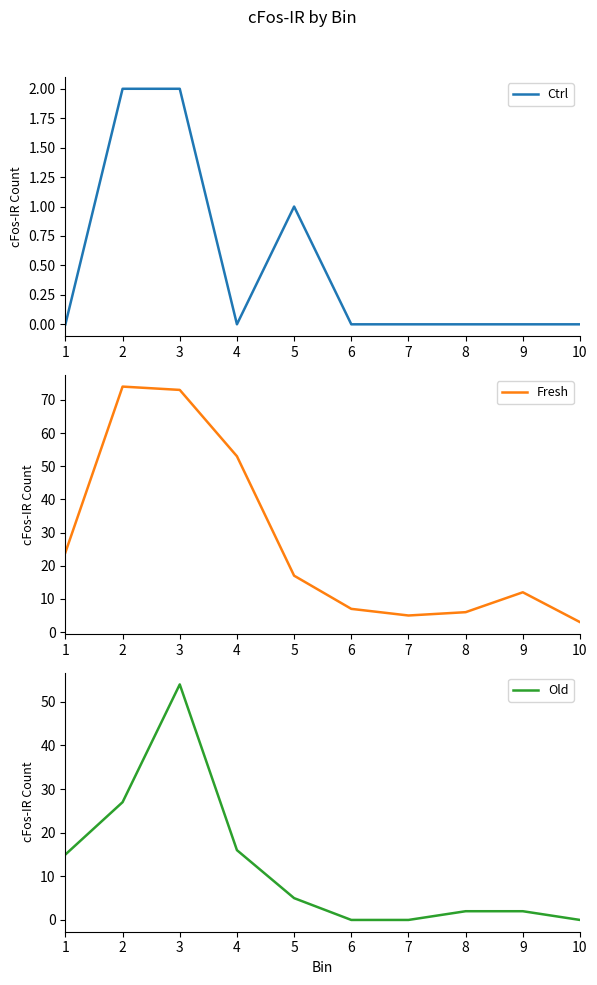

What is the total value across all series at 1?

39